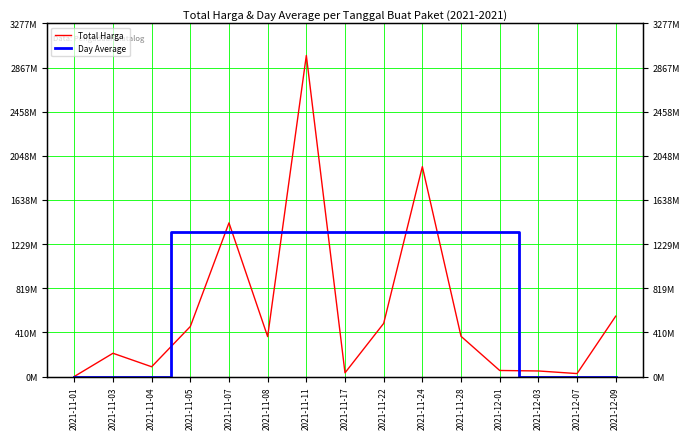

How many series are shown in this chart?

2